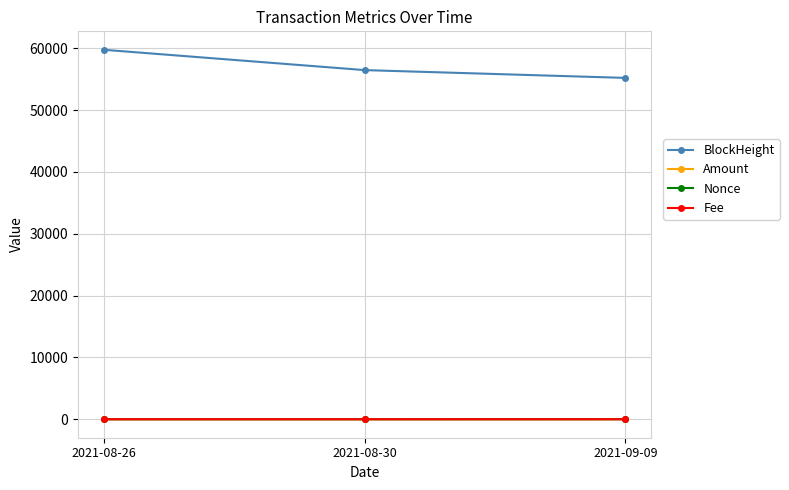

What is the maximum value for Nonce?

8.0